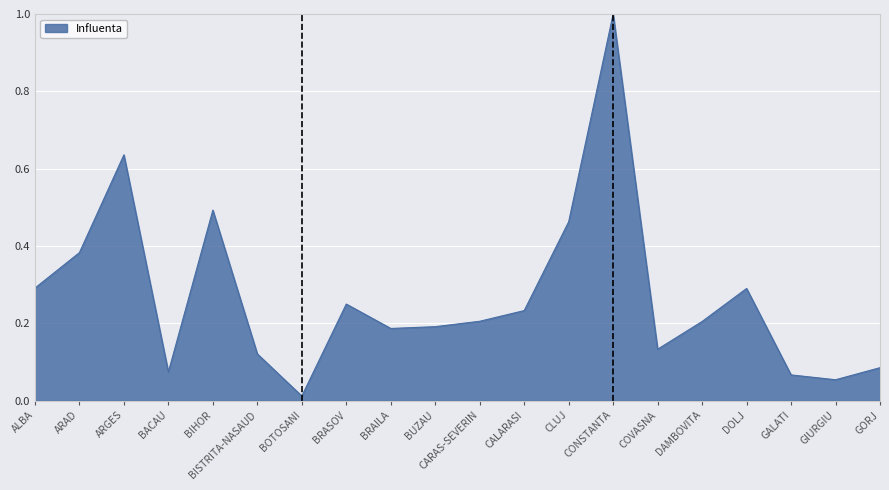

What position from the left is CALARASI?

12